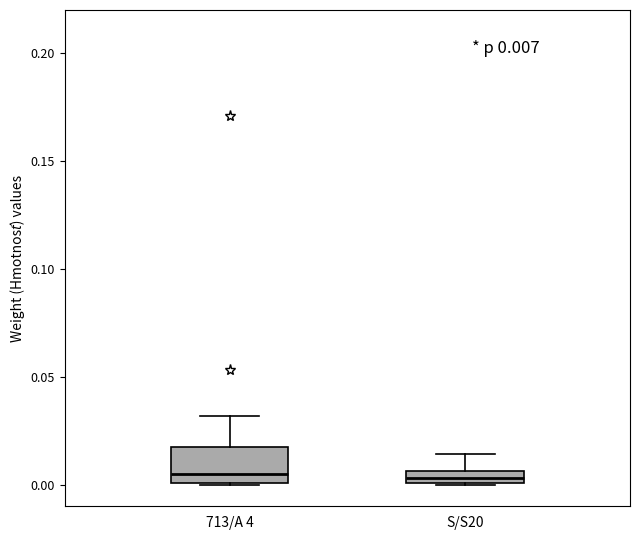

Comparing the boxes themselves (not the whiskers), which one is the tallest?

713/A 4